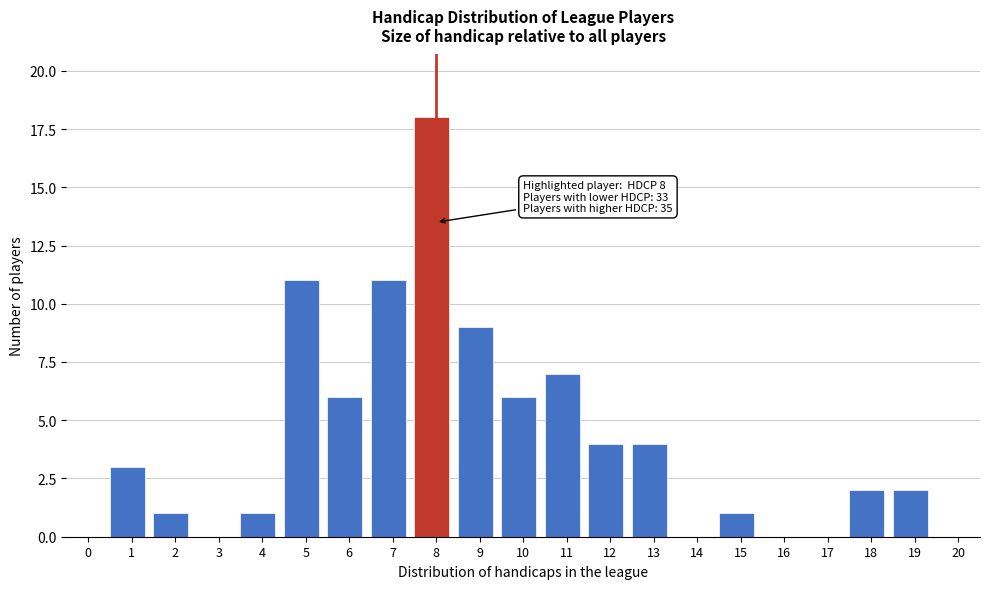

Reading right to left, extract all data points from this chart.

20=0	19=2	18=2	17=0	16=0	15=1	14=0	13=4	12=4	11=7	10=6	9=9	8=18	7=11	6=6	5=11	4=1	3=0	2=1	1=3	0=0